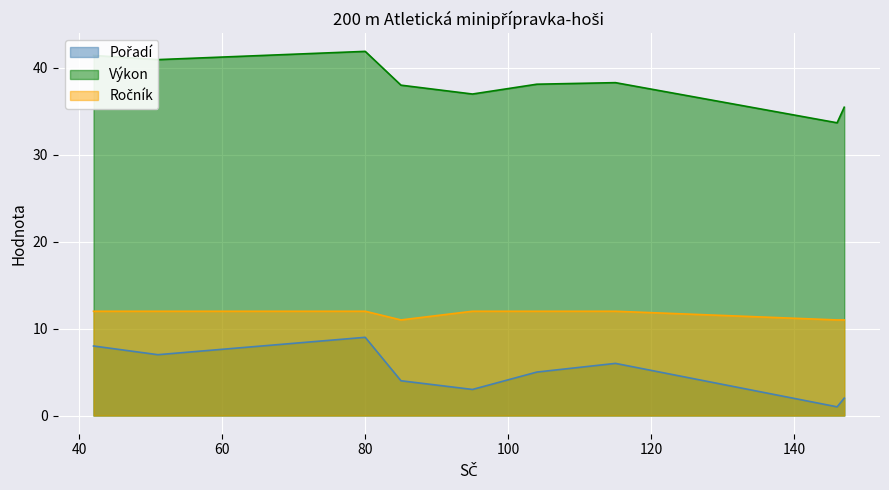

Is the value of Ročník at 104 greater than the value of Pořadí at 95?

Yes